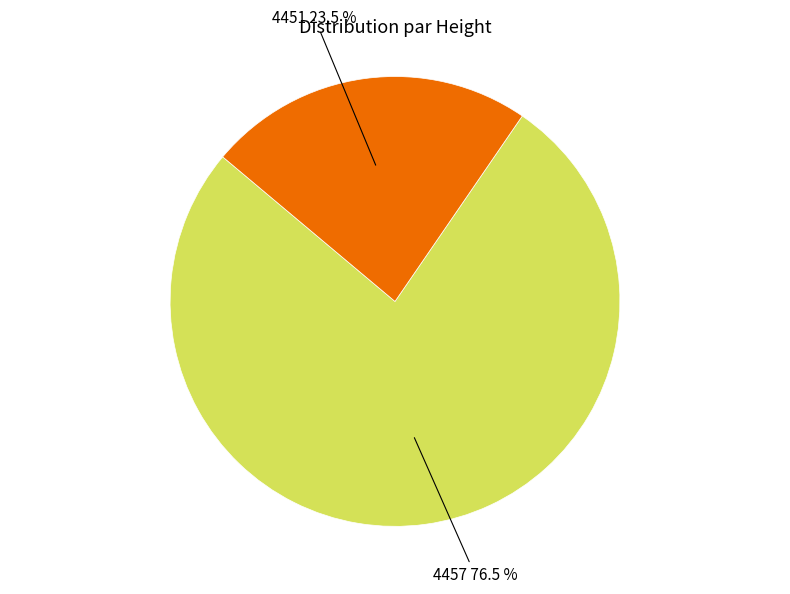

Does any single category account for the majority?

Yes